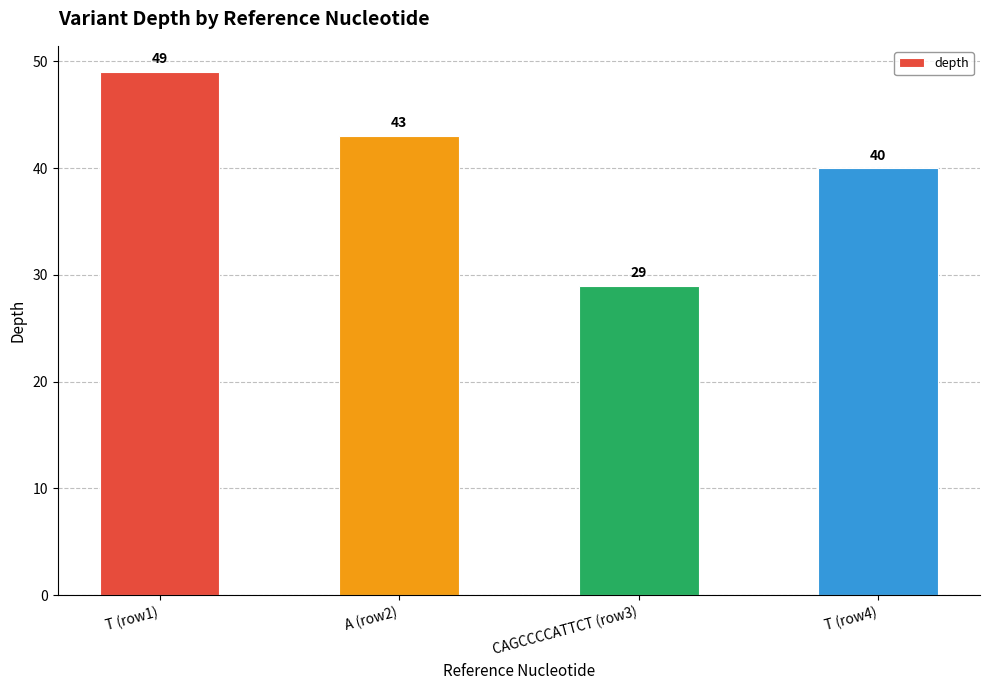

Reading right to left, transcribe all the data shown in this chart.

T (row4)=40	CAGCCCCATTCT (row3)=29	A (row2)=43	T (row1)=49